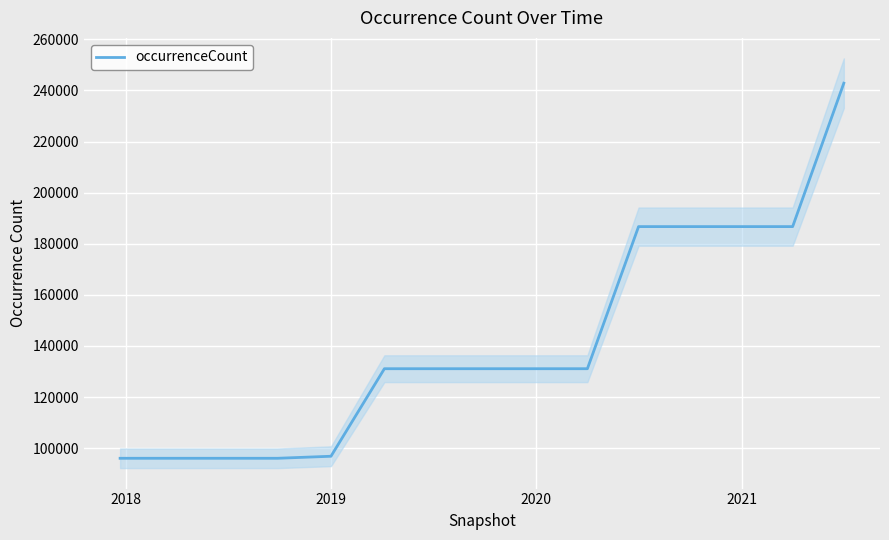

What is the maximum value for occurrenceCount?

242825